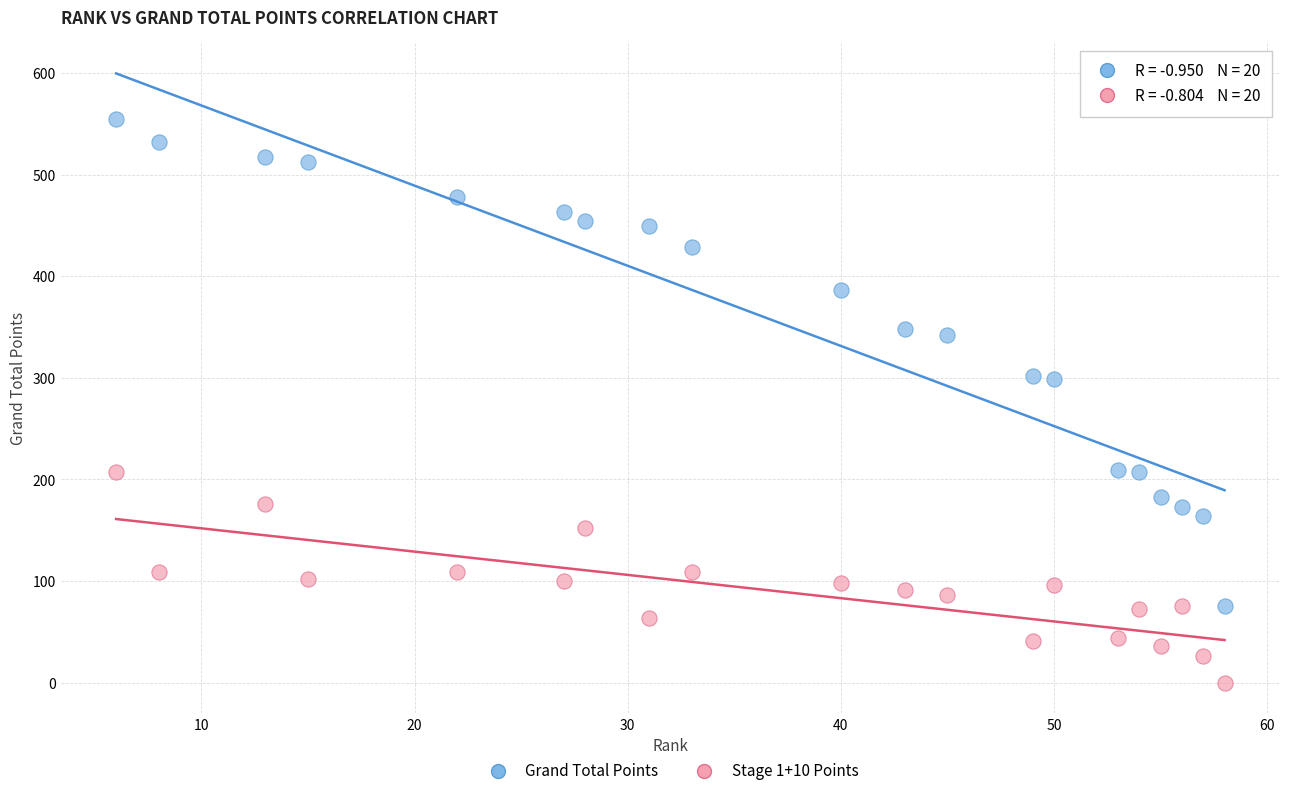

Across all data points, what is the range of Y values (max minus min)?

555